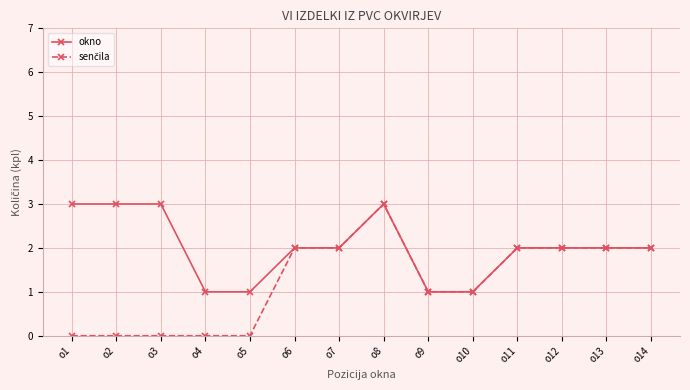

Which series changed the most between o2 and o4?

okno